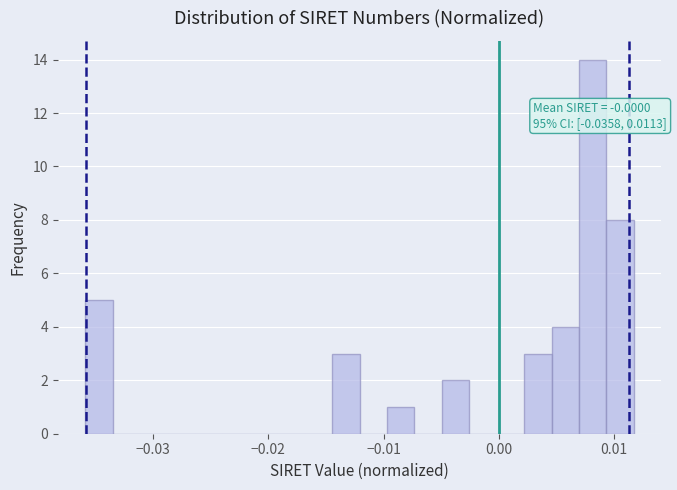

Around what value on the x-axis is the tallest bar? Give the approximate position of its centre, as read against the axis.

0.008